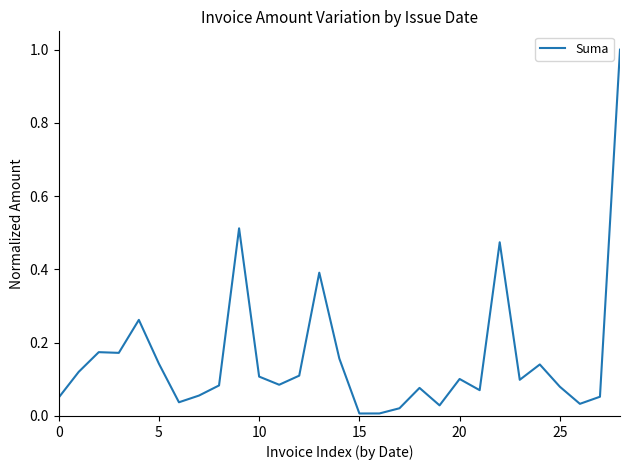

What is the maximum value shown in the chart?

1.0